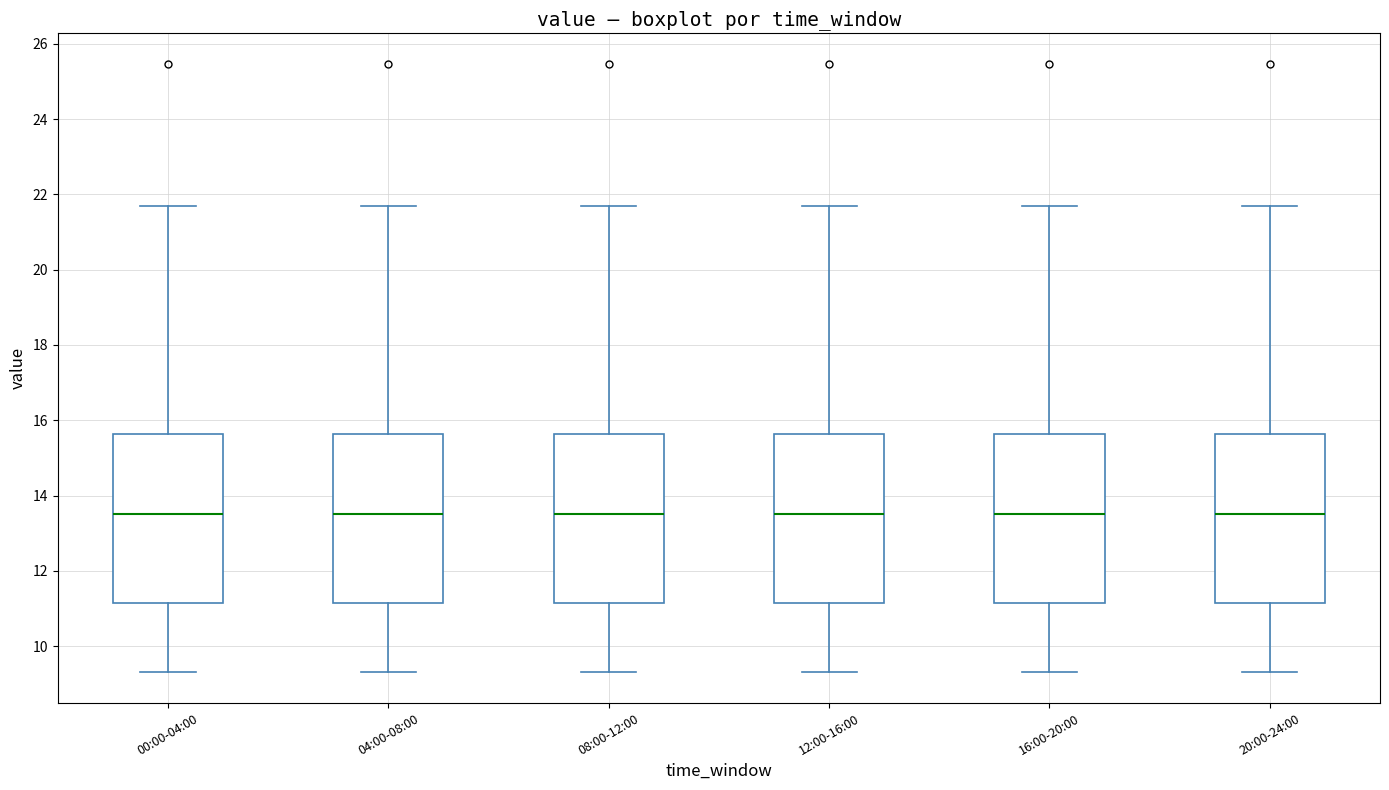

Reading left to right, read every box against the y-axis: the position of its median line, the range the box covers, and the ends of its whiskers. The values are not printed on the chart, so give them approximately, as read against the axis.

00:00-04:00: median 13.6, box 11.2 to 15.6, whiskers 9.4 to 21.8
04:00-08:00: median 13.6, box 11.2 to 15.6, whiskers 9.4 to 21.8
08:00-12:00: median 13.6, box 11.2 to 15.6, whiskers 9.4 to 21.8
12:00-16:00: median 13.6, box 11.2 to 15.6, whiskers 9.4 to 21.8
16:00-20:00: median 13.6, box 11.2 to 15.6, whiskers 9.4 to 21.8
20:00-24:00: median 13.6, box 11.2 to 15.6, whiskers 9.4 to 21.8